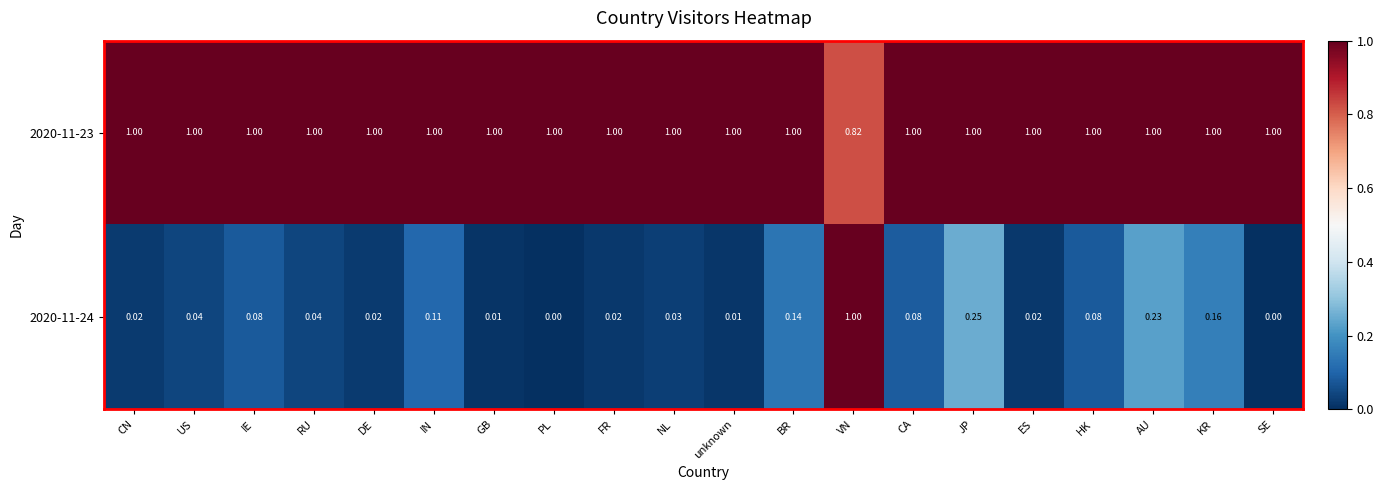

Which series has the largest total across all categories?

2020-11-23